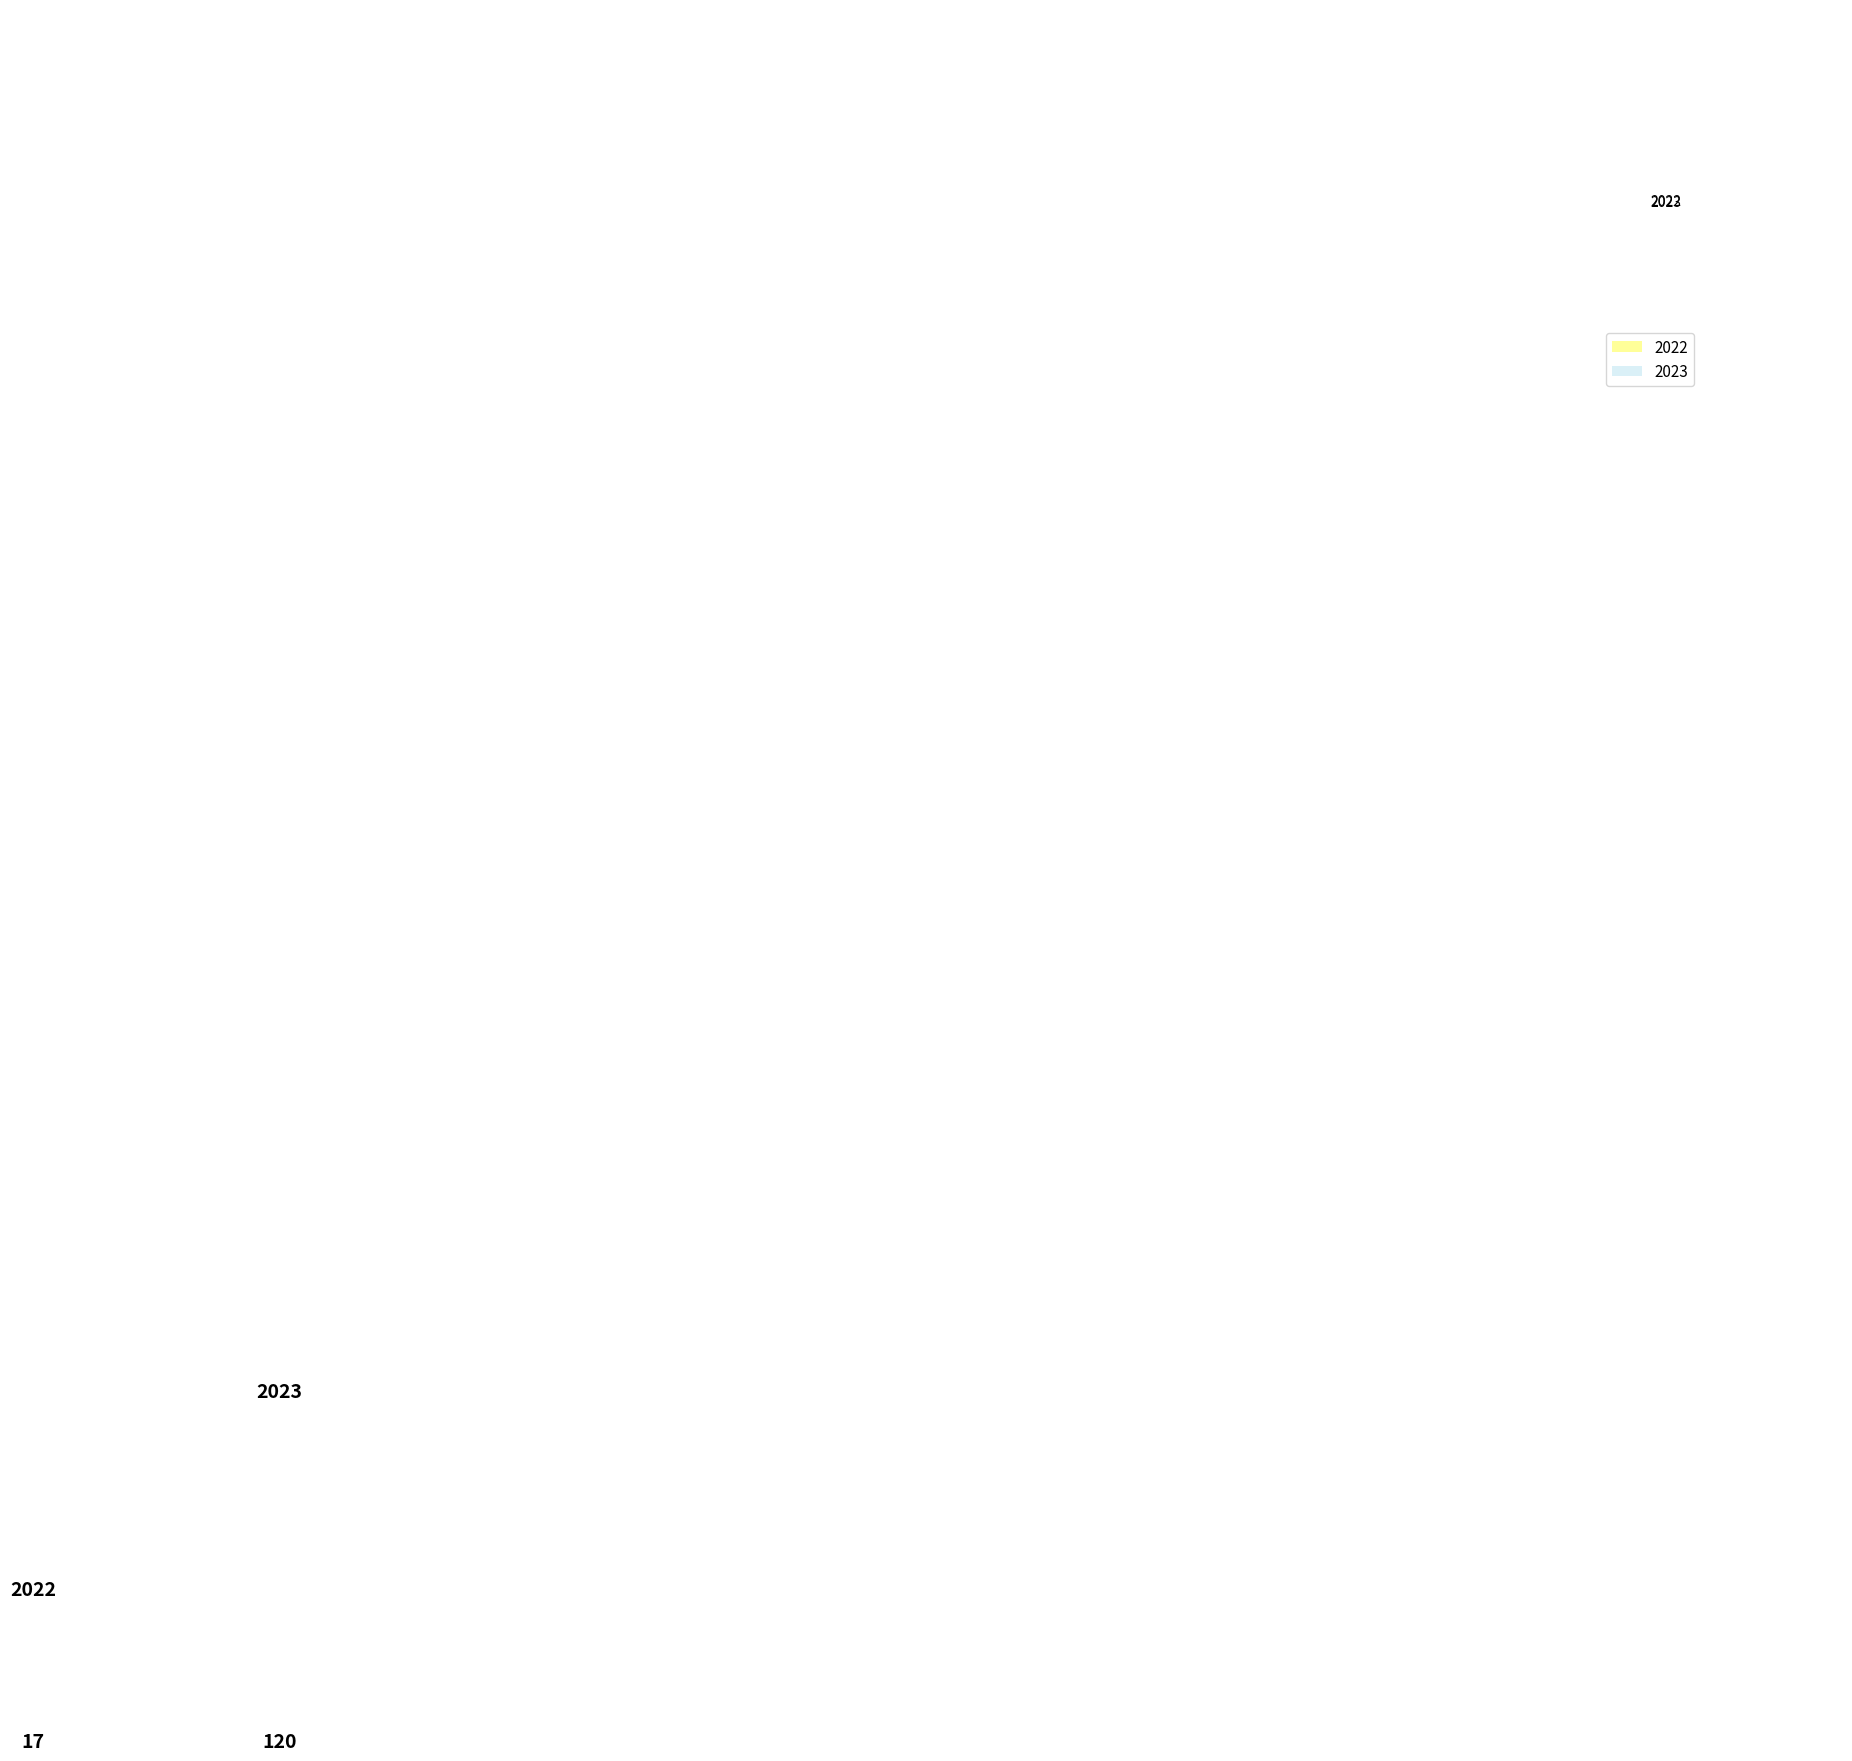

Count the number of slices in the pie.

2